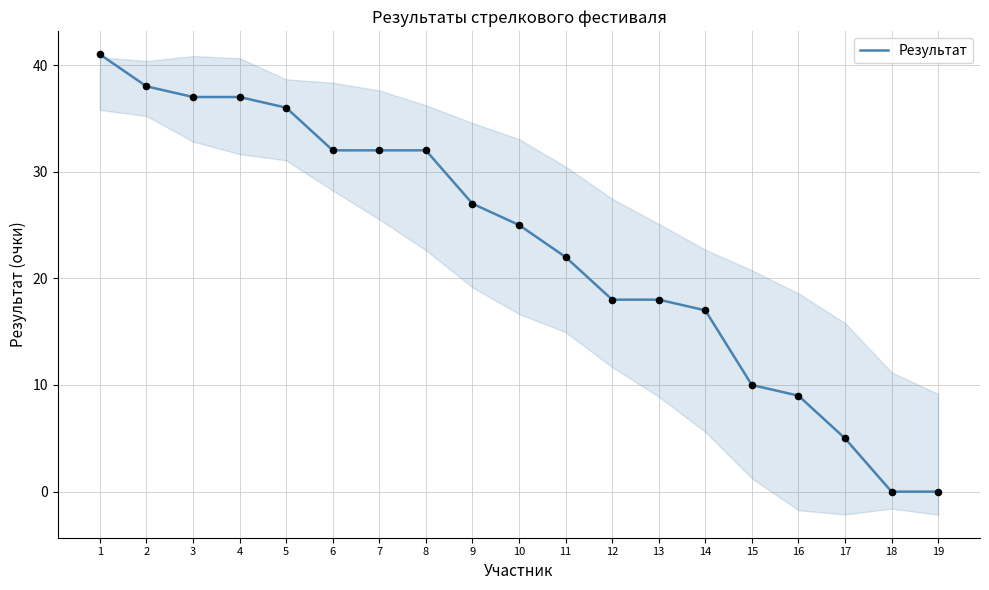

Which has a higher value, 1 or 5?

1